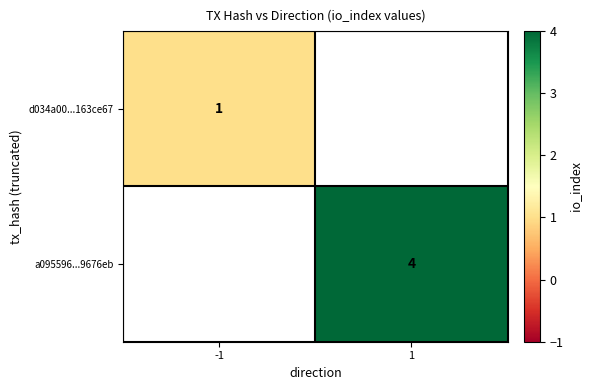

At how many categories does at least one series exceed 1?

1